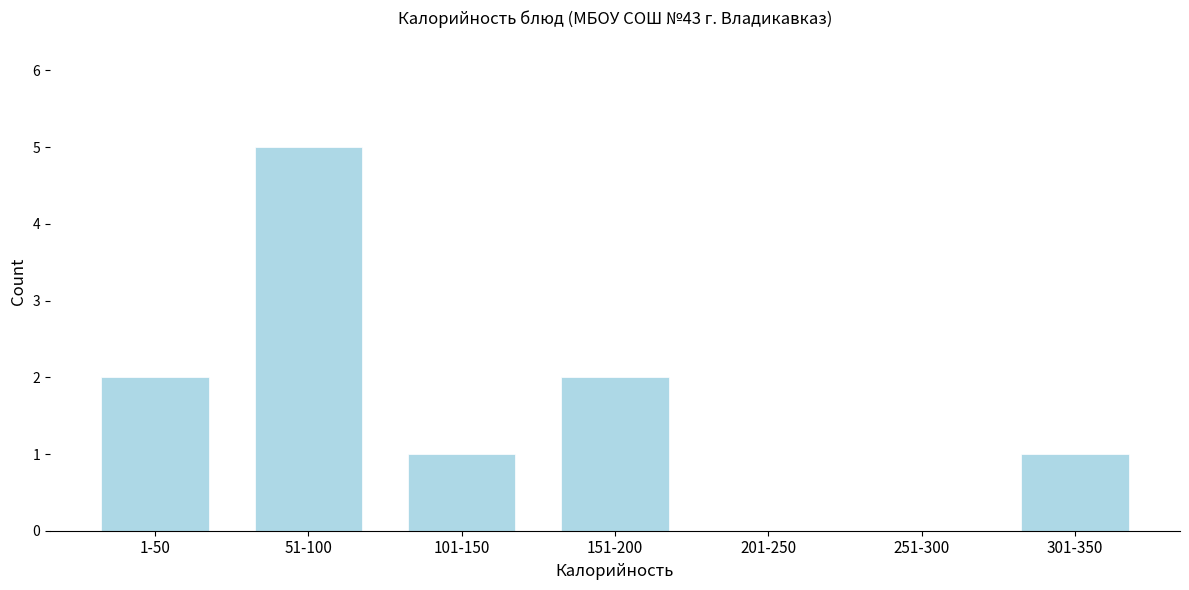

Reading right to left, extract all data points from this chart.

301-350=1	251-300=0	201-250=0	151-200=2	101-150=1	51-100=5	1-50=2